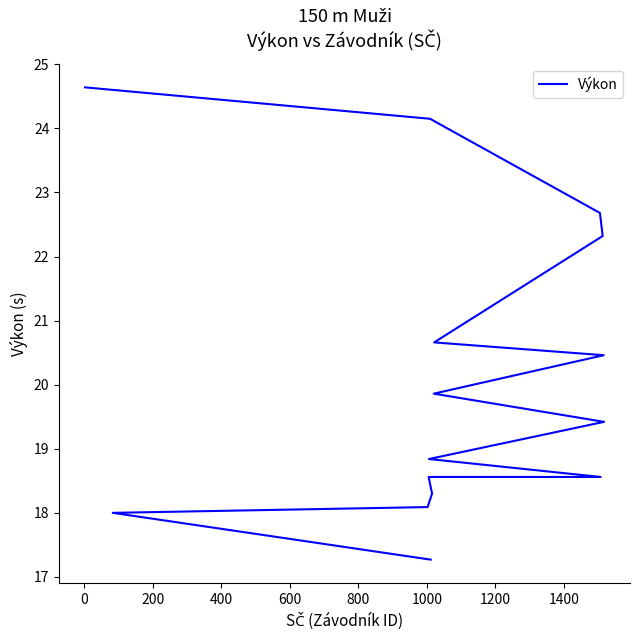

What is the label of the 7th point from the left?

1000